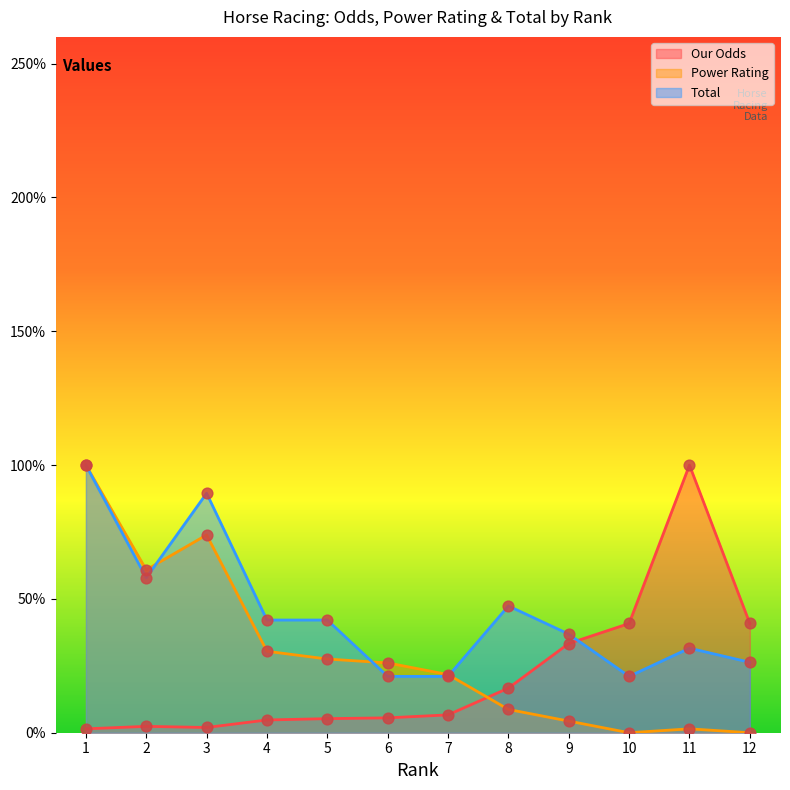

Which series contains the lowest Y value?

Power Rating